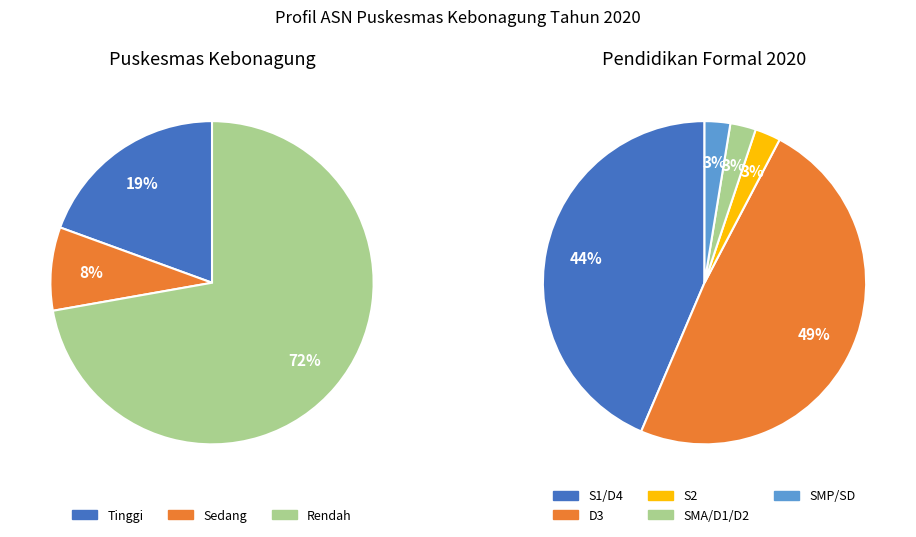

Is Tinggi the majority of the pie?

No